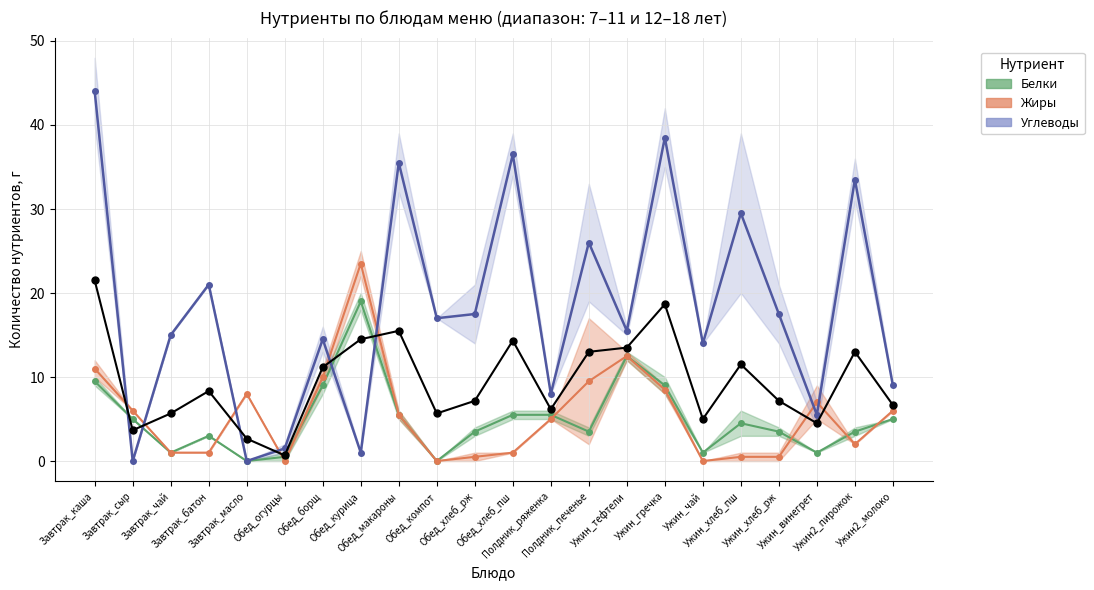

Where does the data first go above 8?

Завтрак_каша